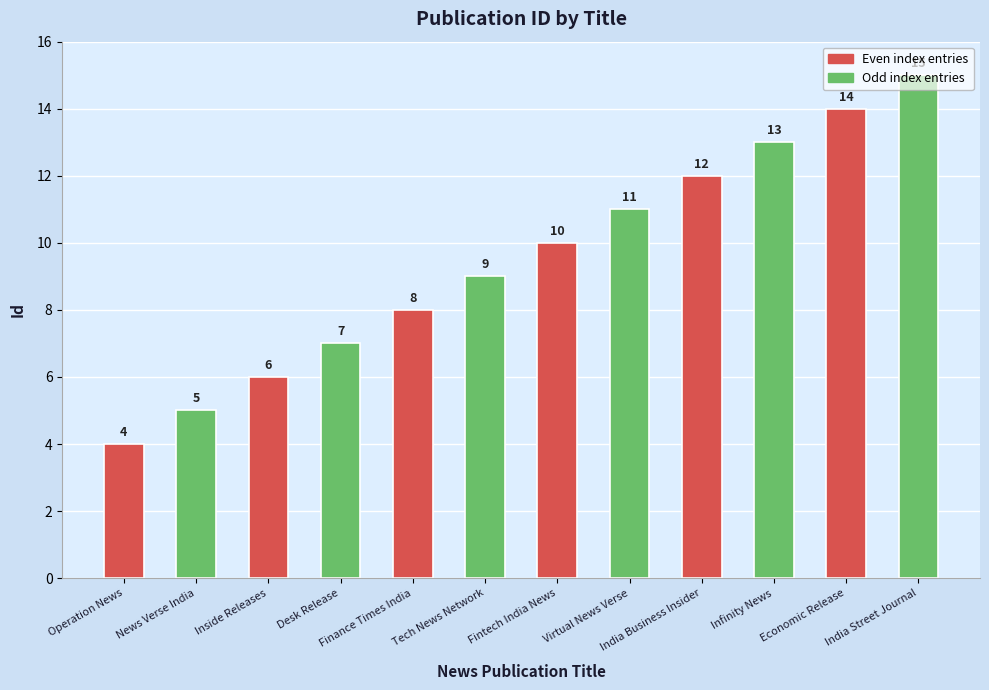

The value at News Verse India is 5. True or false?

True